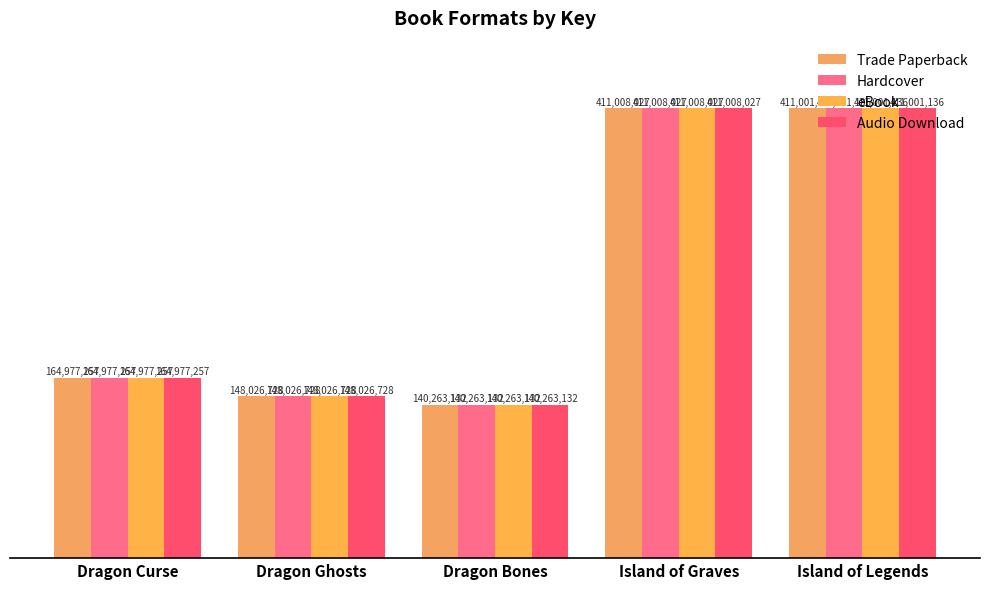

At which category is the sum across all series the highest?

Island of Graves